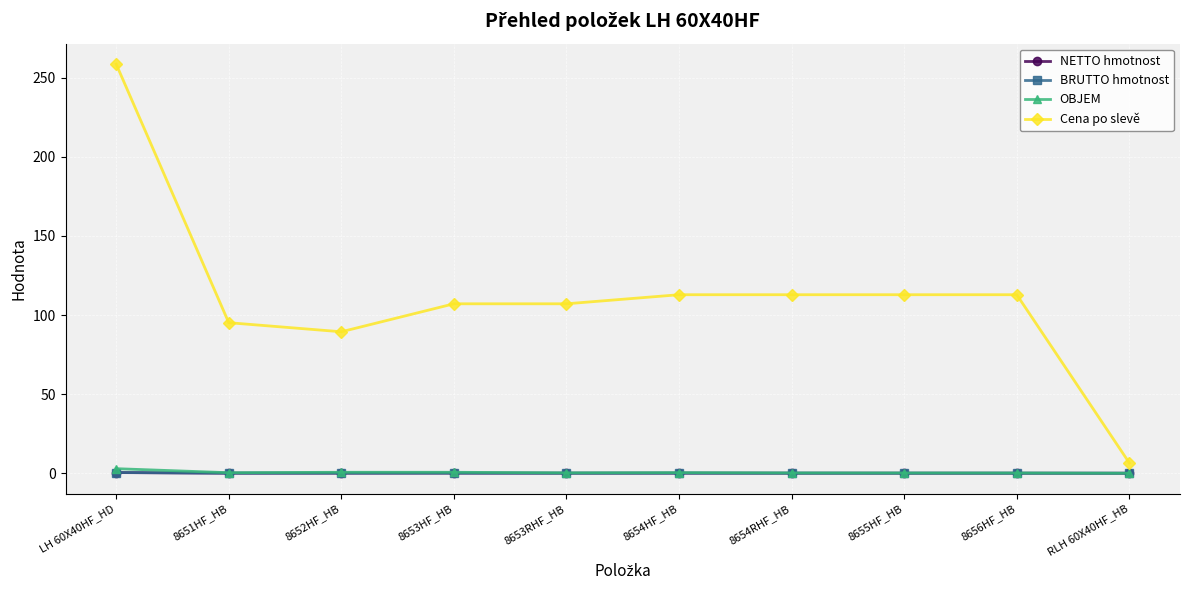

At how many categories does at least one series exceed 80?

9